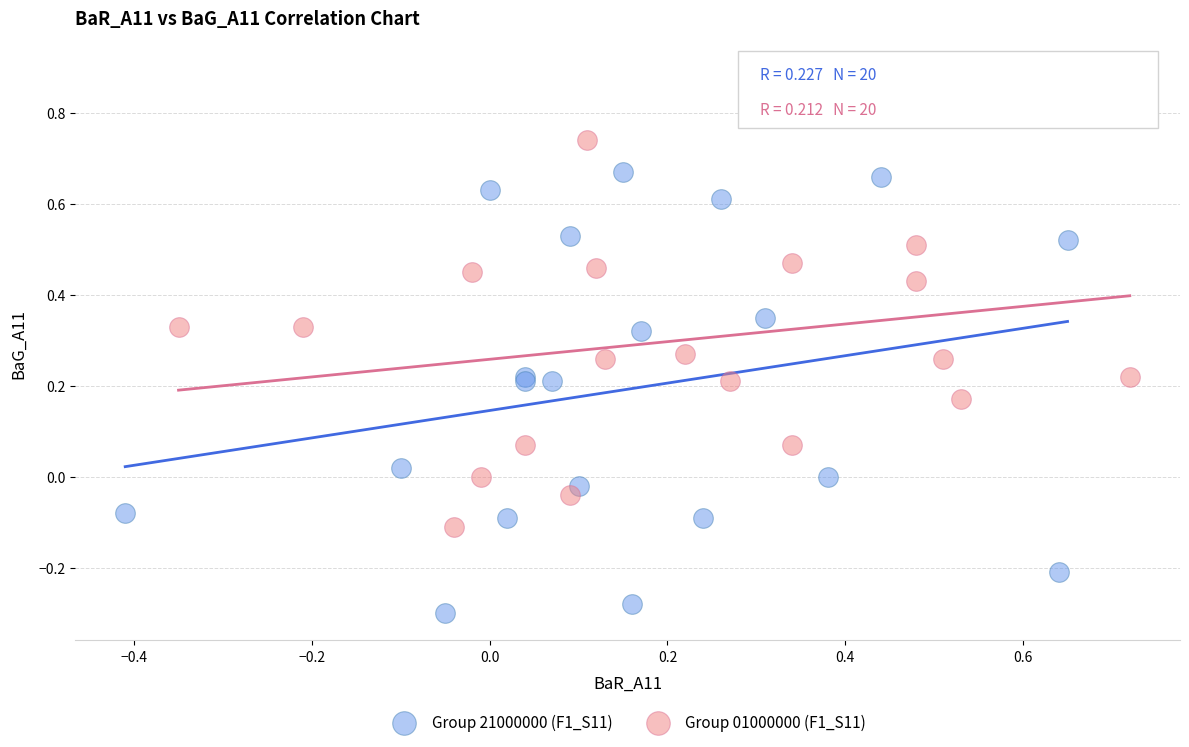

What are all the series names shown in the legend?

Group 21000000 (F1_S11), Group 01000000 (F1_S11)